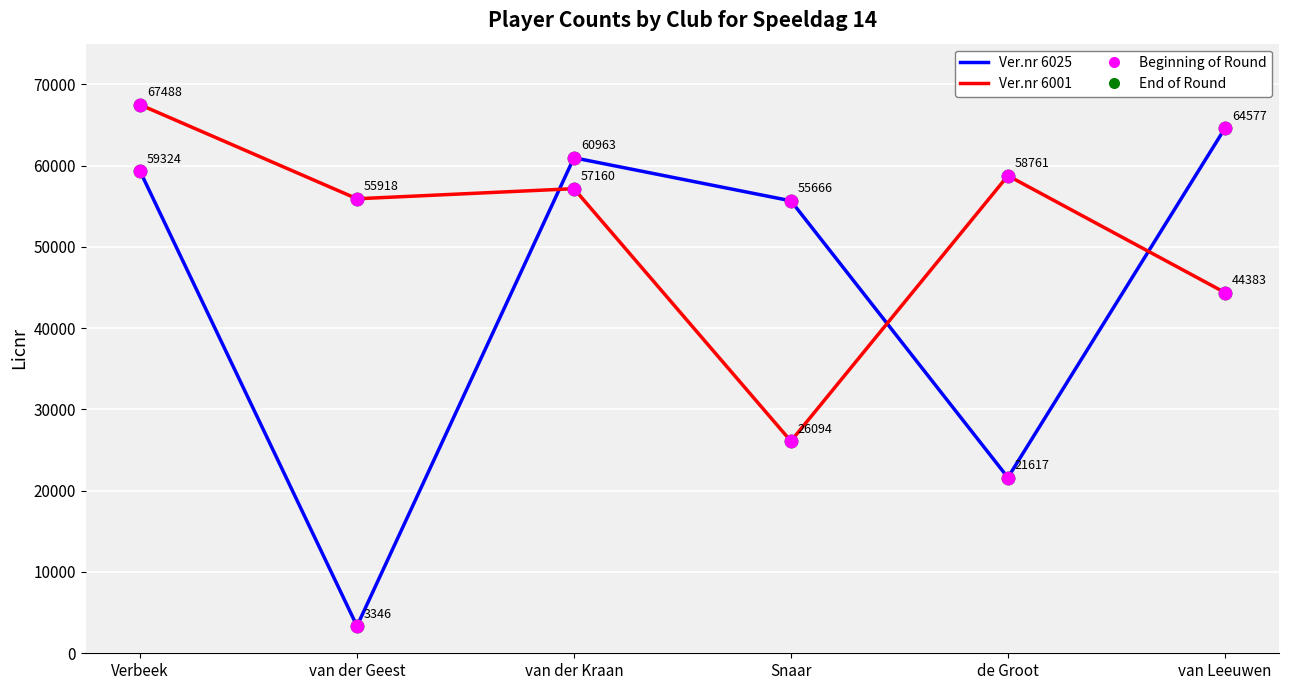

What is the spread (max minus min) of values at Verbeek?

8164